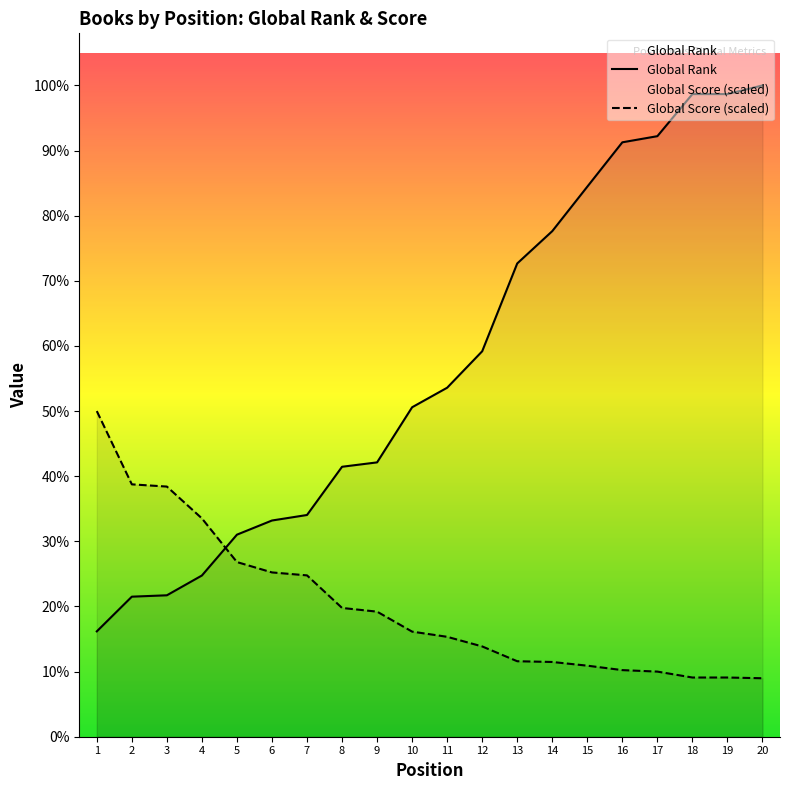

Count the number of data series in this chart.

2